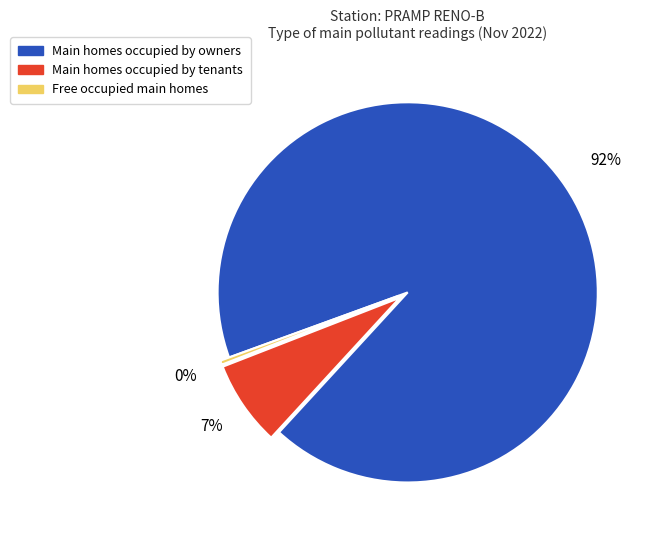

To the nearest percent, what is the average slice percentage?

33%